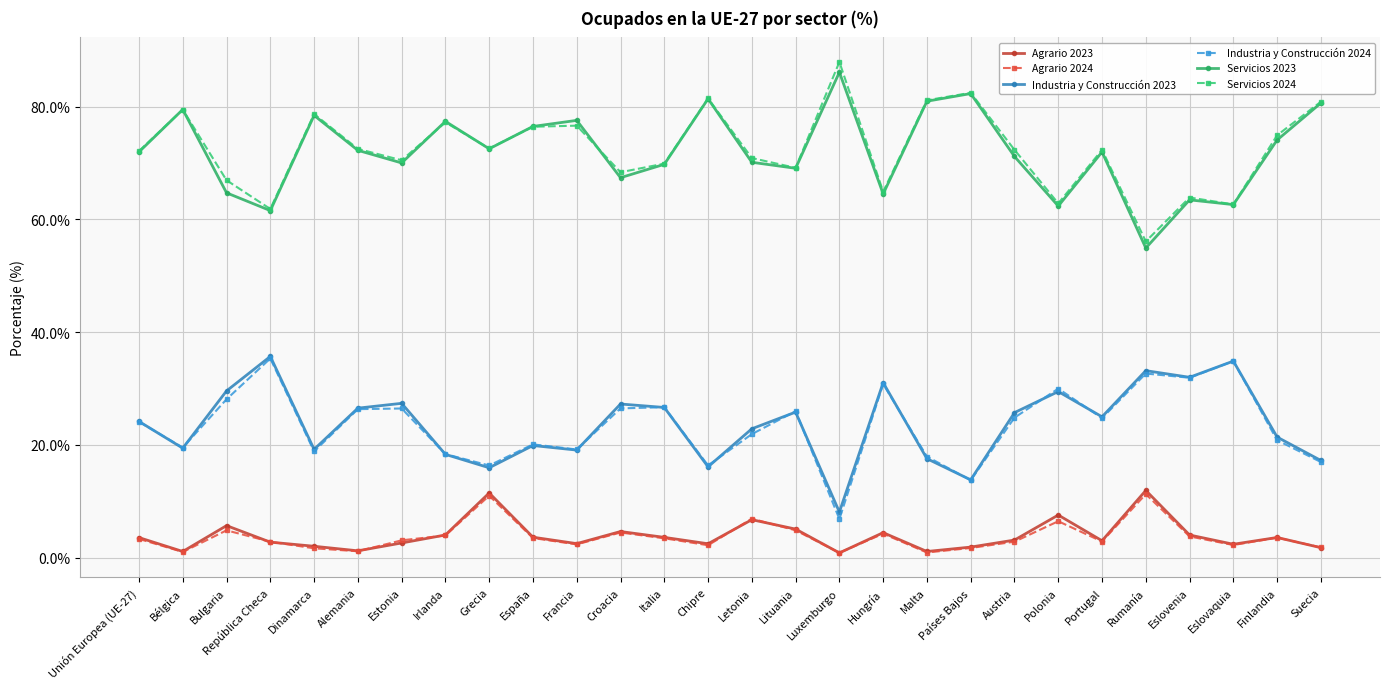

How many lines are shown in the chart?

6